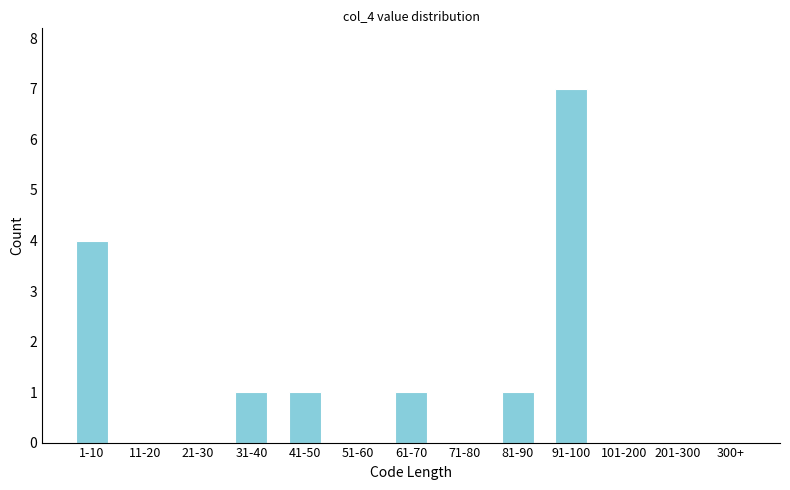

What is the sum of all values?

15